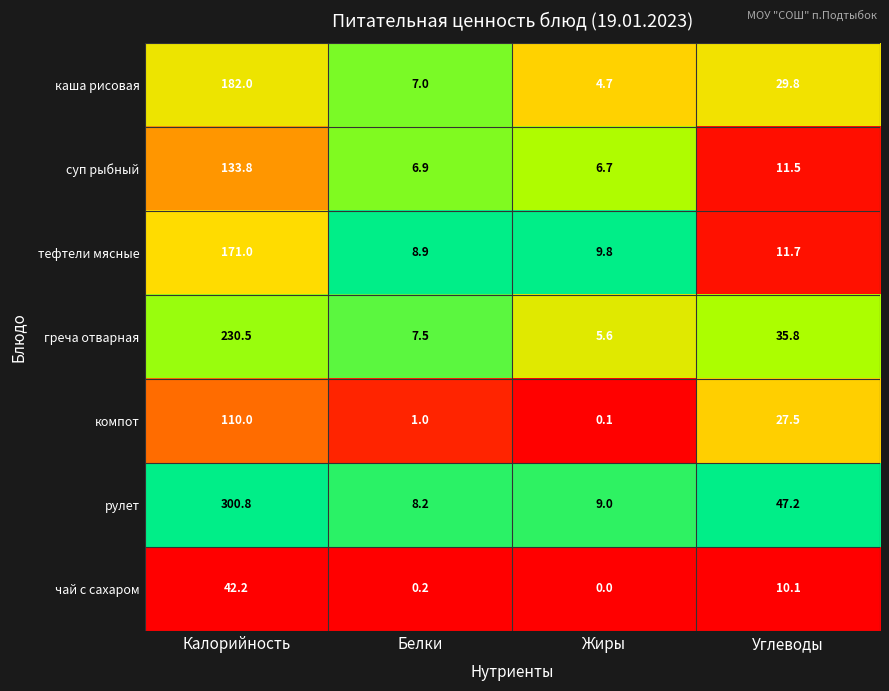

The греча отварная series shows 2.2 at Белки. True or false?

False